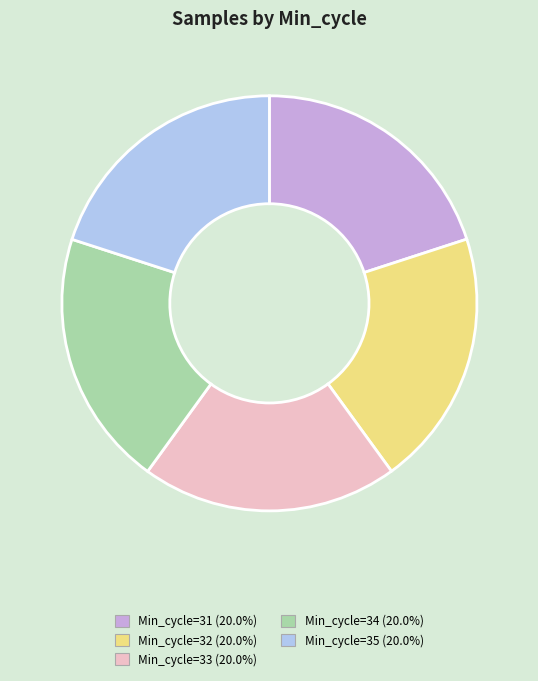

Is there any slice that represents more than half of the pie?

No